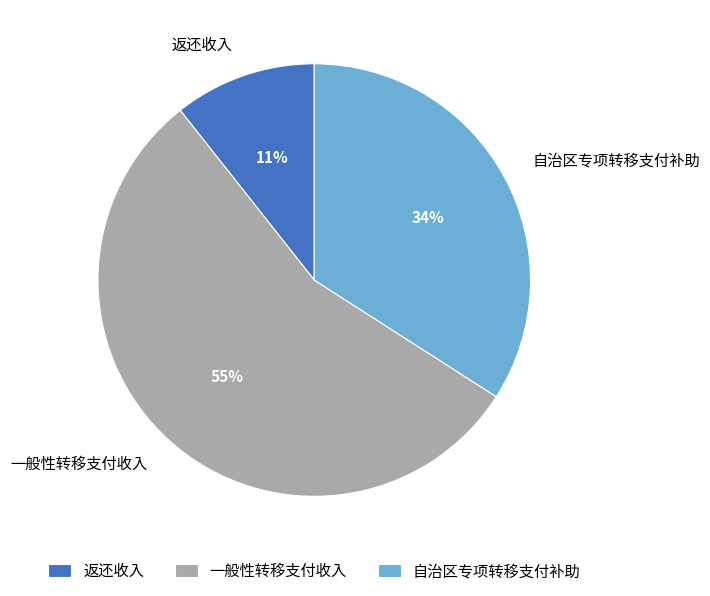

Do 一般性转移支付收入 and 返还收入 together represent more than half of the pie?

Yes